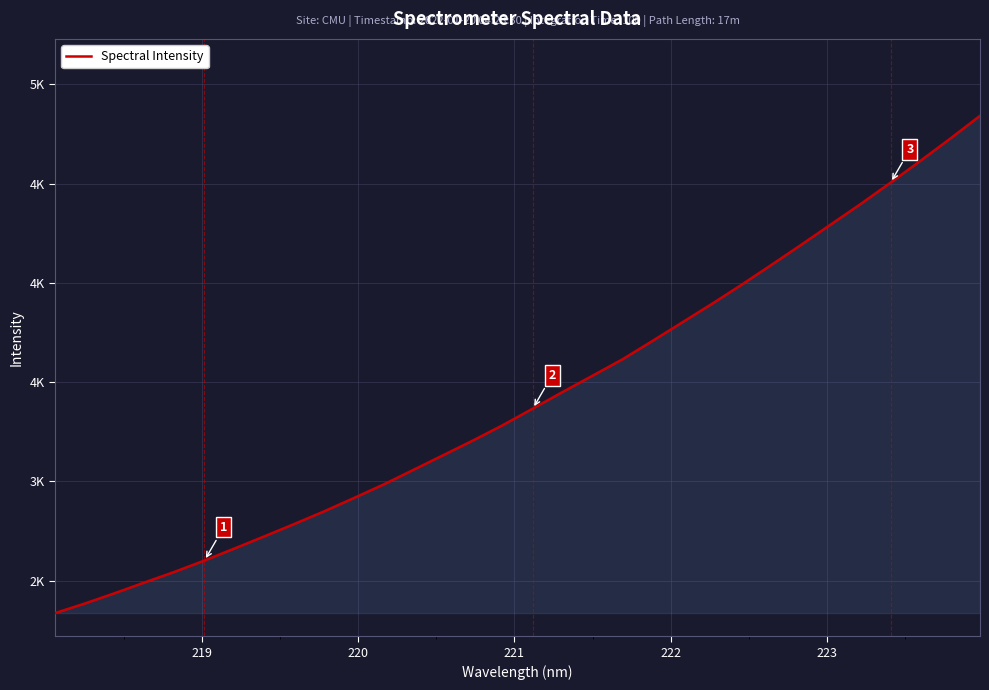

Does the chart have visible grid lines?

Yes